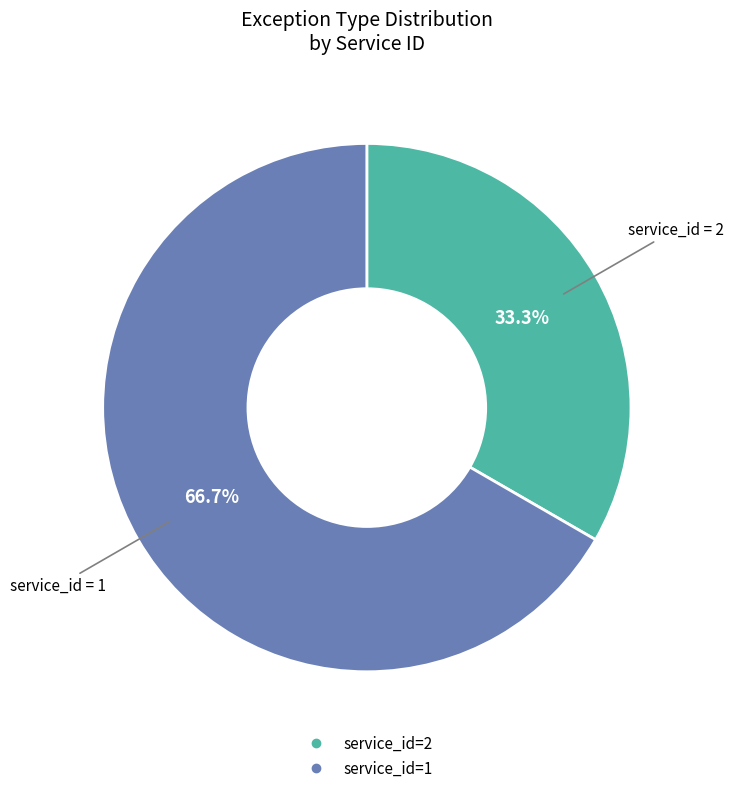

Is there any slice that represents more than half of the pie?

Yes